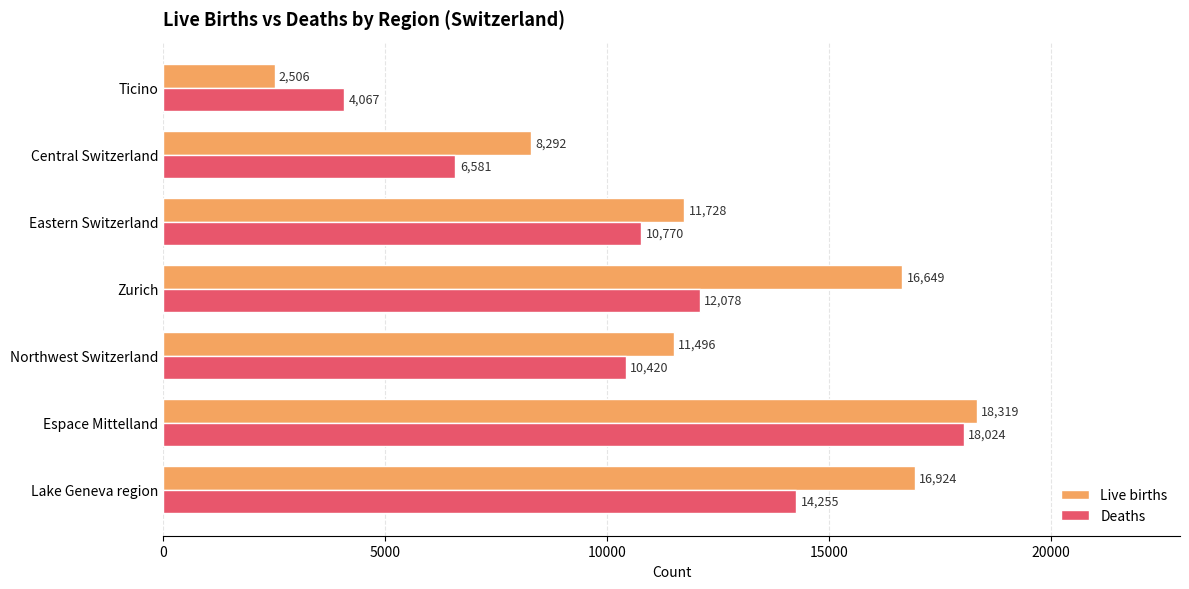

Rank the series by their average value, from highest to lowest.

Live births, Deaths